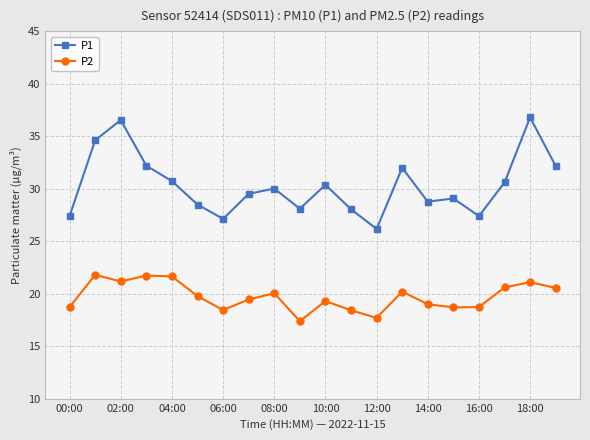

What is the lowest value of the P2 series?

17.4